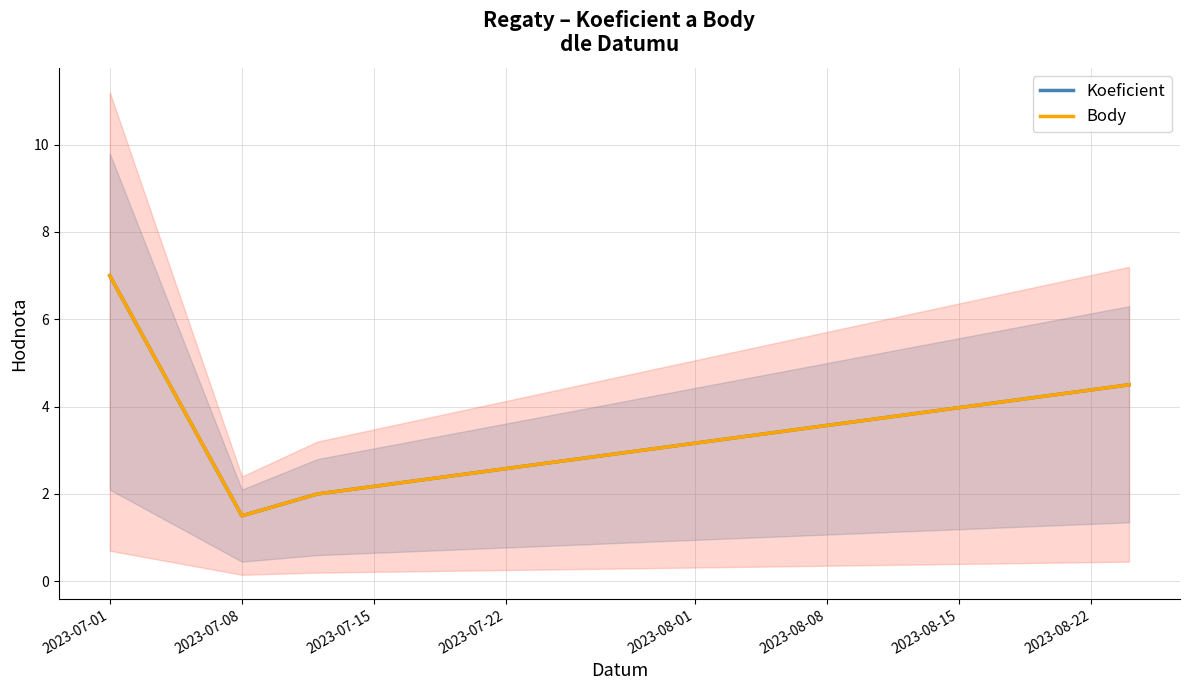

Is the value of Koeficient at 2023-07-15 greater than the value of Body at 2023-07-01?

No